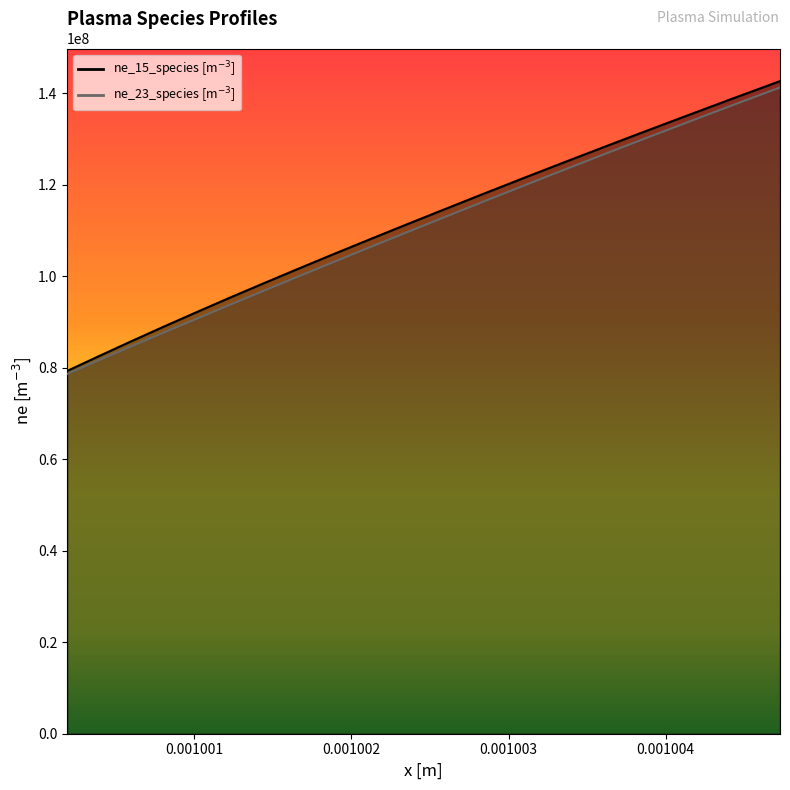

Is the value of ne_15_species [m^{-3}] at 0.001002 greater than the value of ne_23_species [m^{-3}] at 0.001004?

No